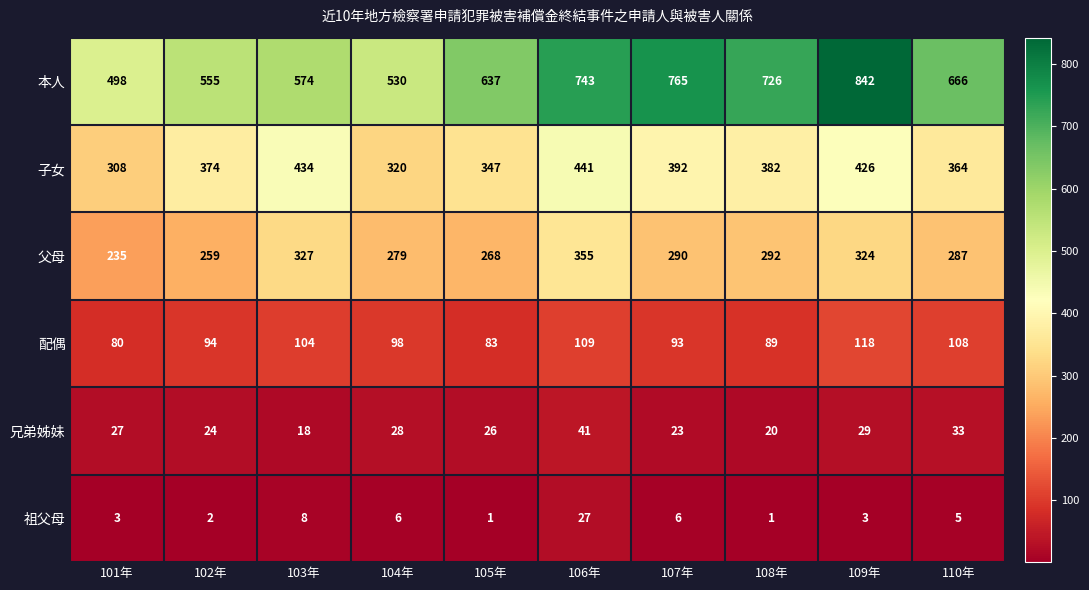

What is the difference between the second highest and second lowest values in the 子女 series?

114